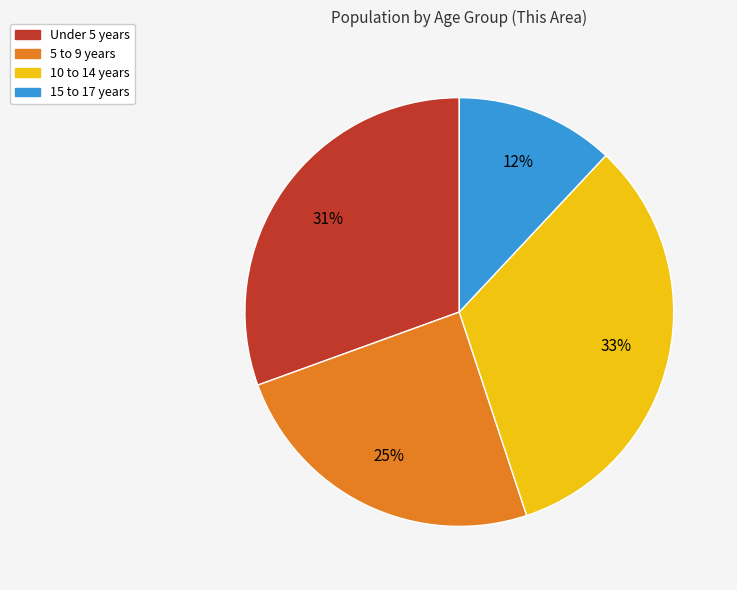

Do Under 5 years and 5 to 9 years together represent more than half of the pie?

Yes